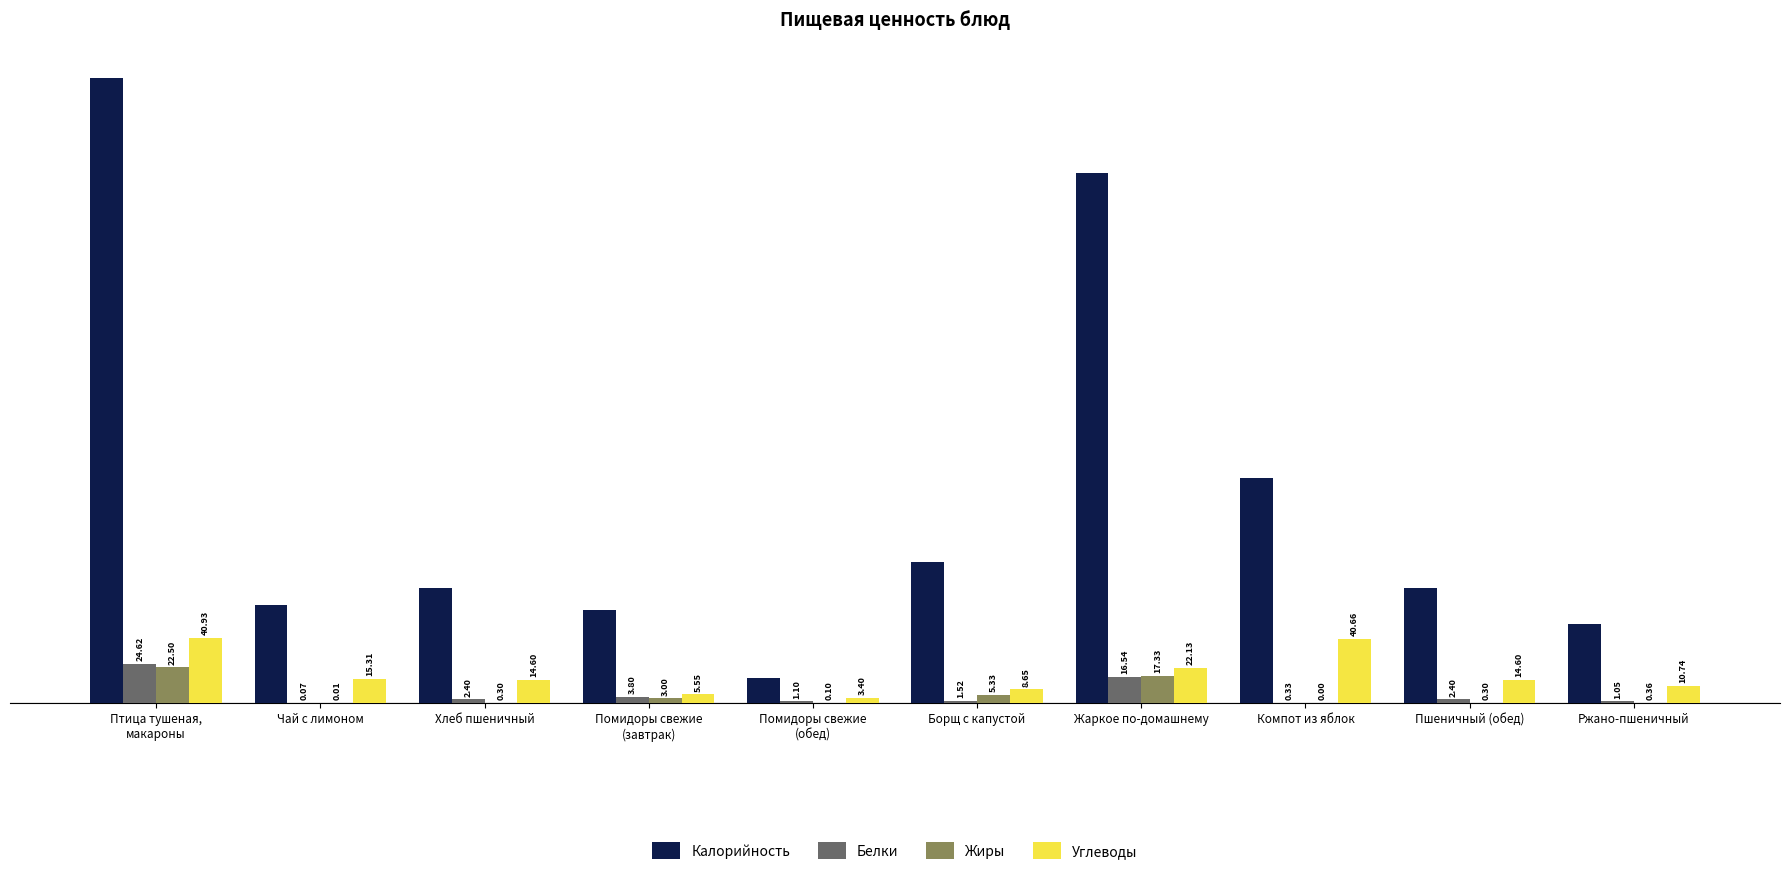

What is the total value across all series at Хлеб пшеничный?

89.9